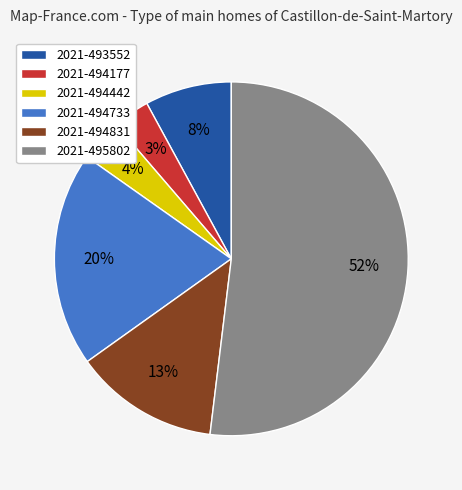

Does 2021-494177 account for over 50% of the chart?

No